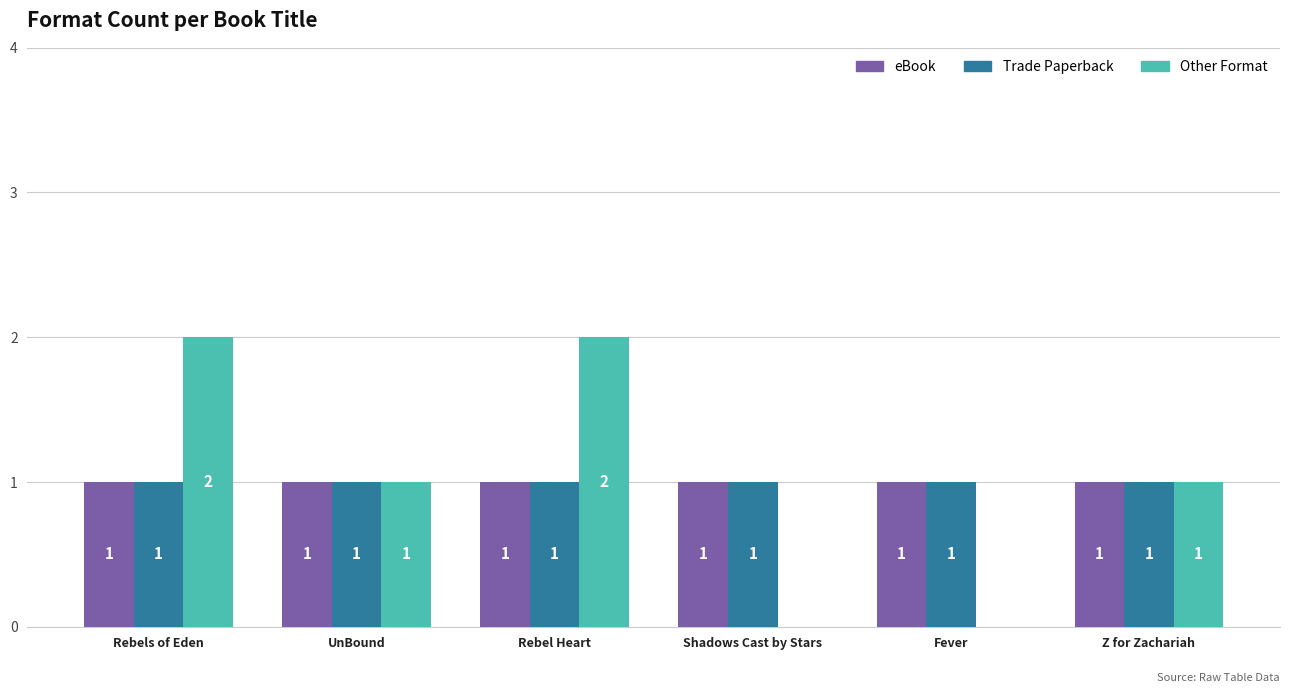

What is the total value across all series at Rebel Heart?

4